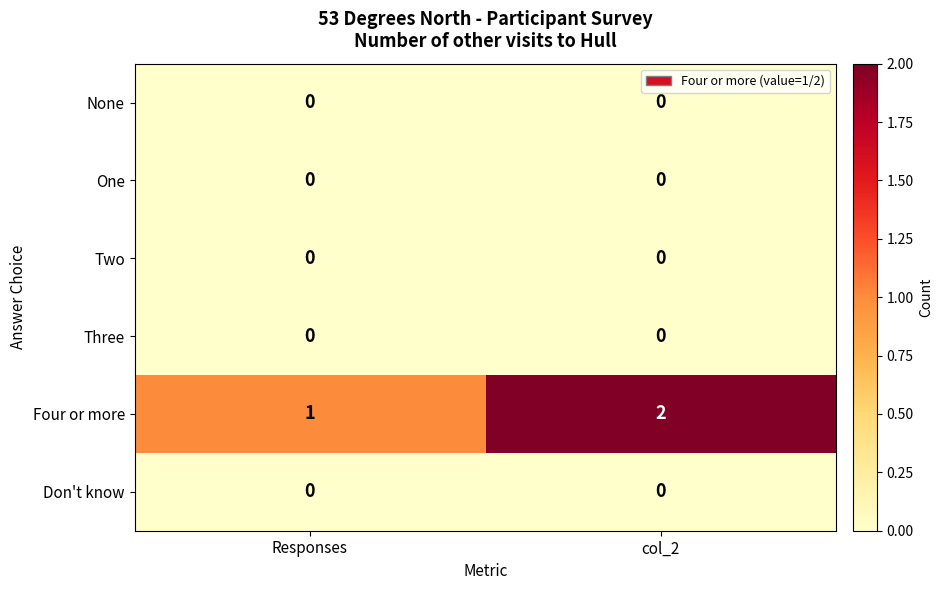

Which category has the highest value across all series?

col_2